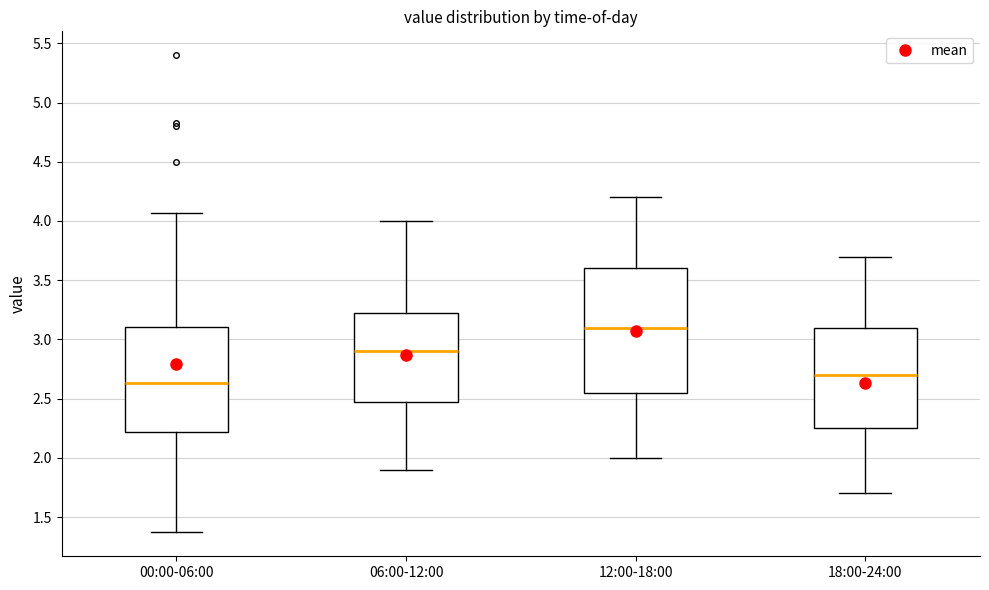

Which box's median line is the highest?

12:00-18:00